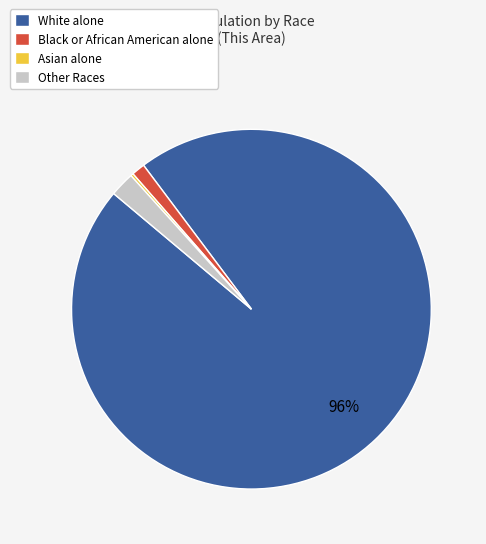

To the nearest percent, what portion does Other Races represent?

2%